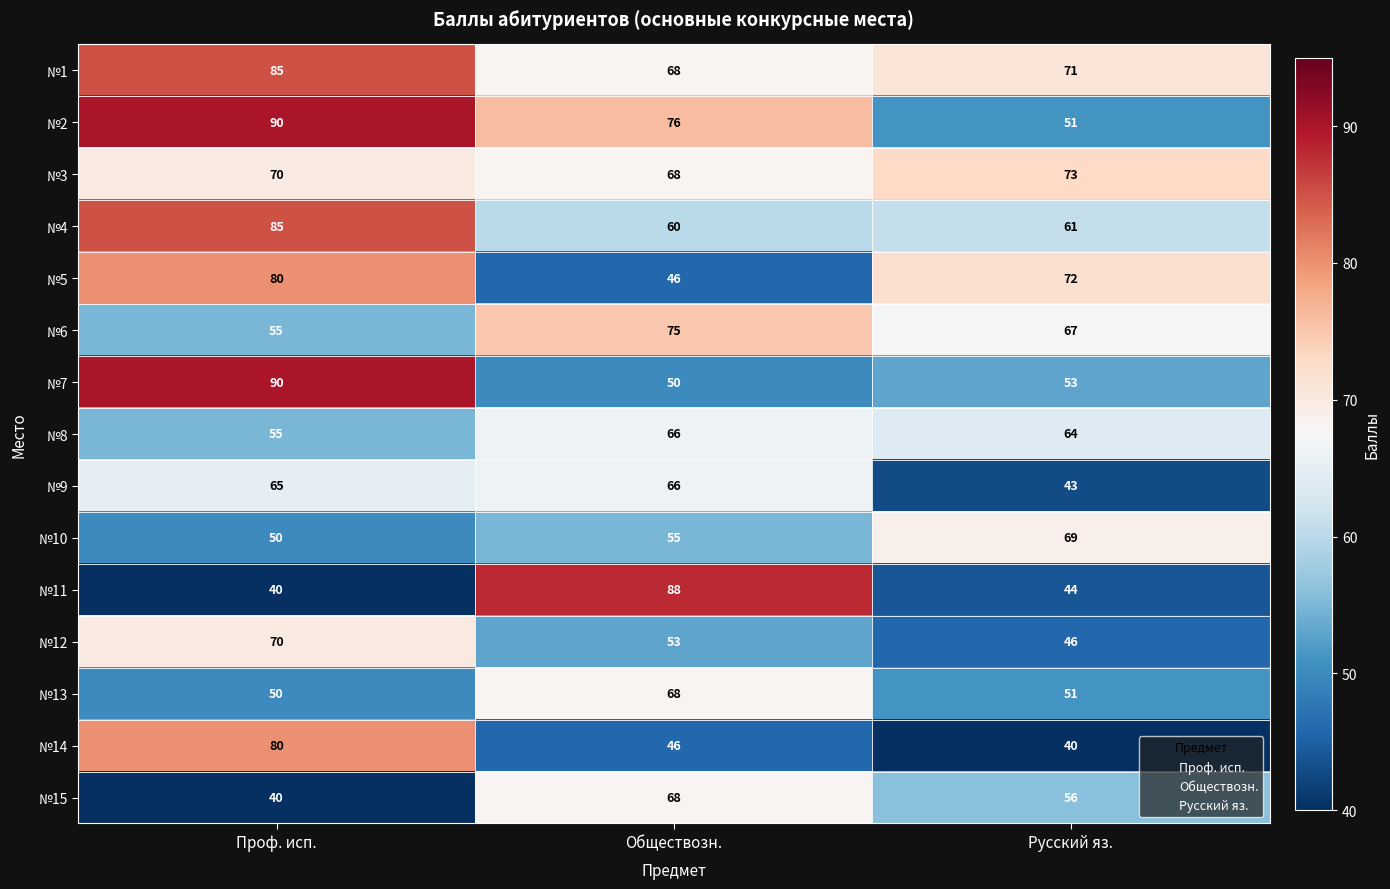

At how many categories does at least one series exceed 44?

3